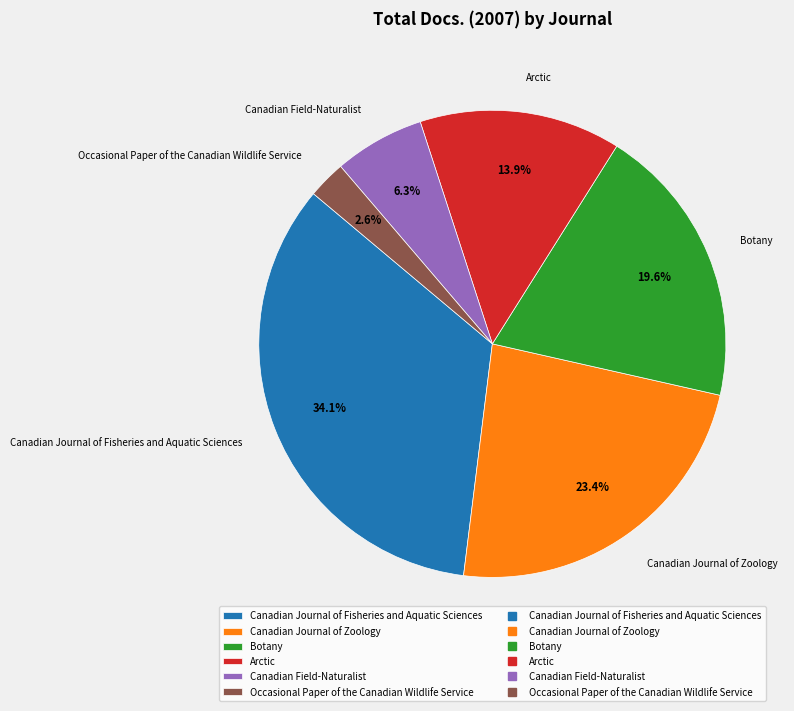

How many slices are in this pie chart?

6